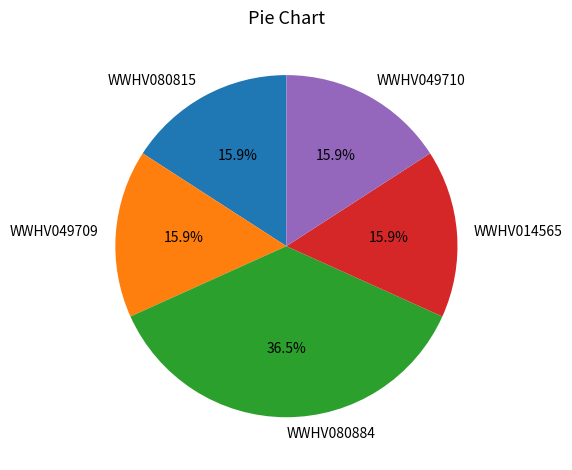

To the nearest percent, what is the combined percentage of WWHV049710 and WWHV049709?

32%